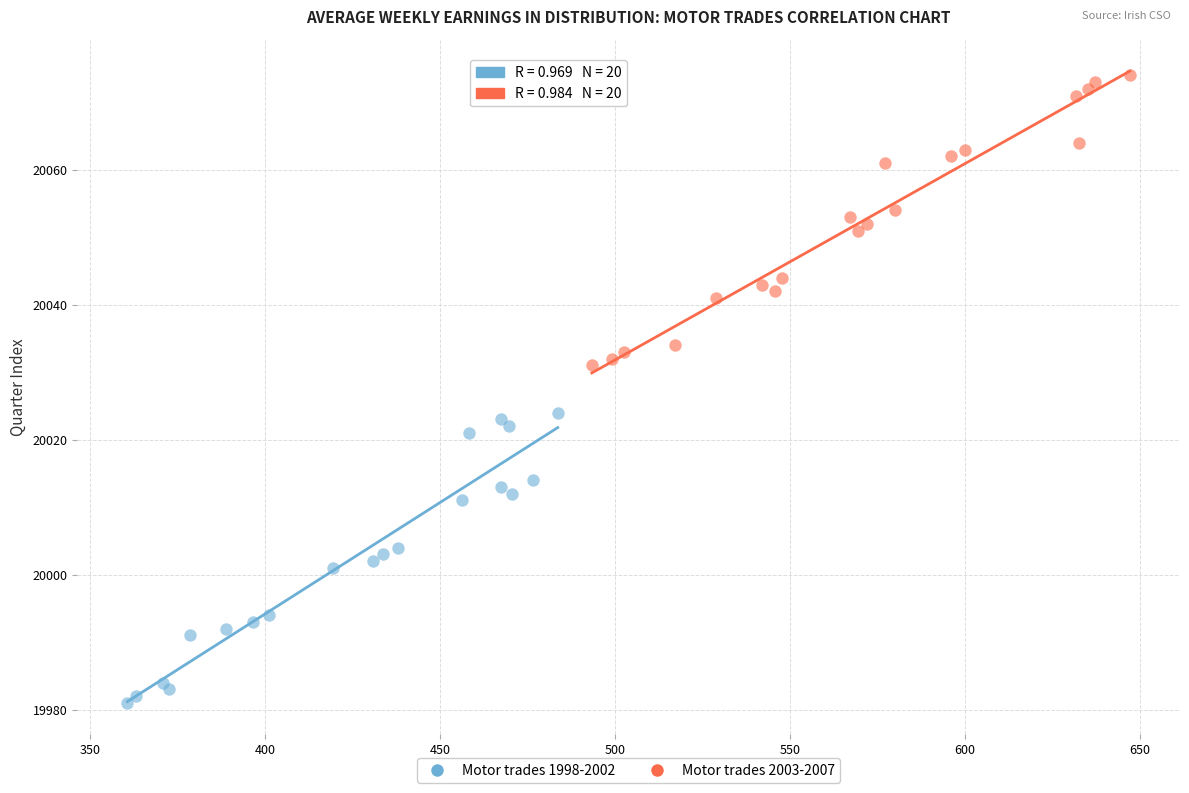

Which series reaches the maximum Y coordinate?

Motor trades 2003-2007